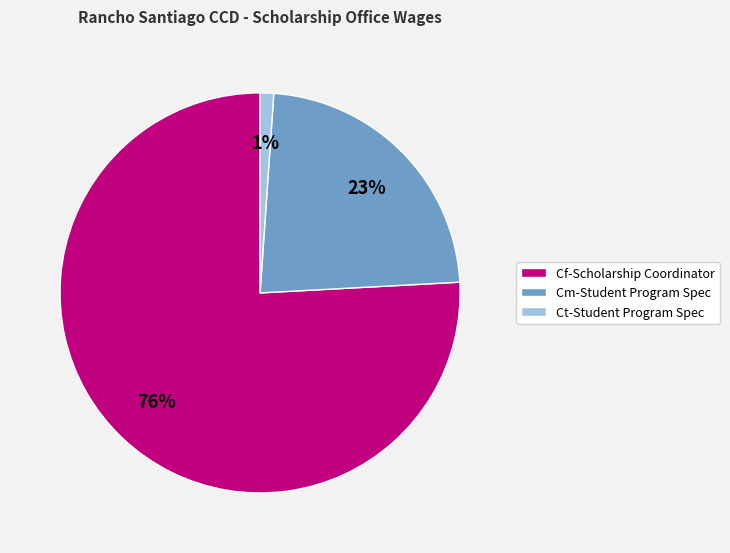

The Ct-Student Program Spec slice represents 1% of the pie. True or false?

True